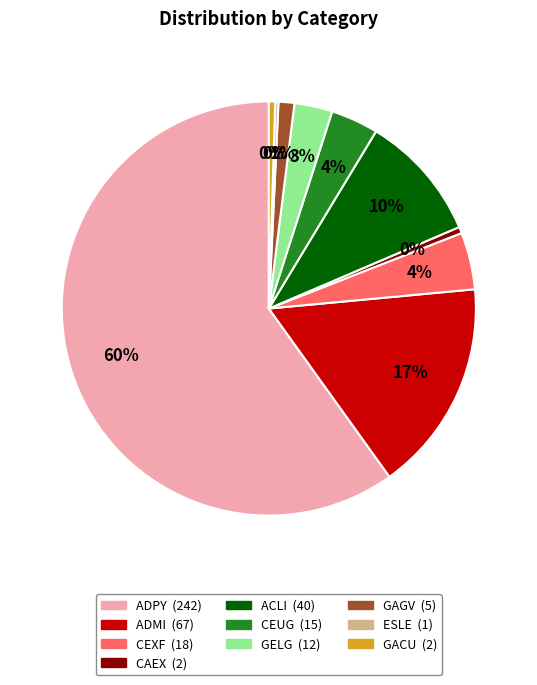

The ACLI slice represents 10% of the pie. True or false?

True